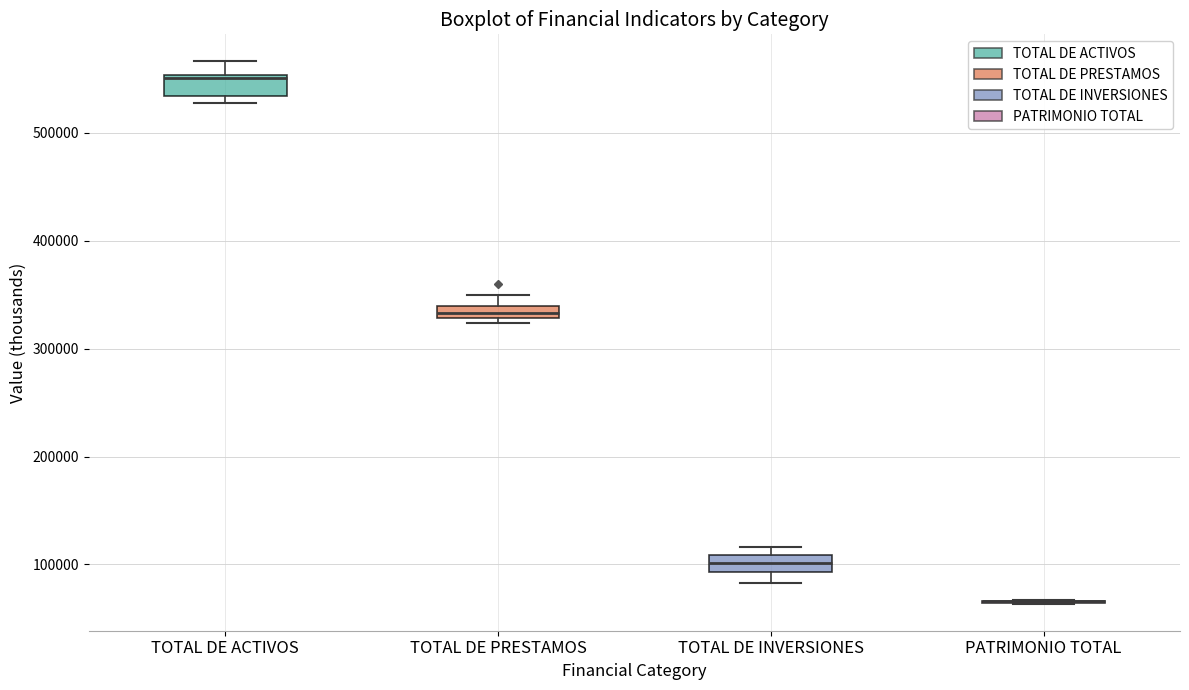

Where is the upper edge of the box for TOTAL DE ACTIVOS on the y-axis? The values are not printed on the chart, so give them approximately, as read against the axis.

550000